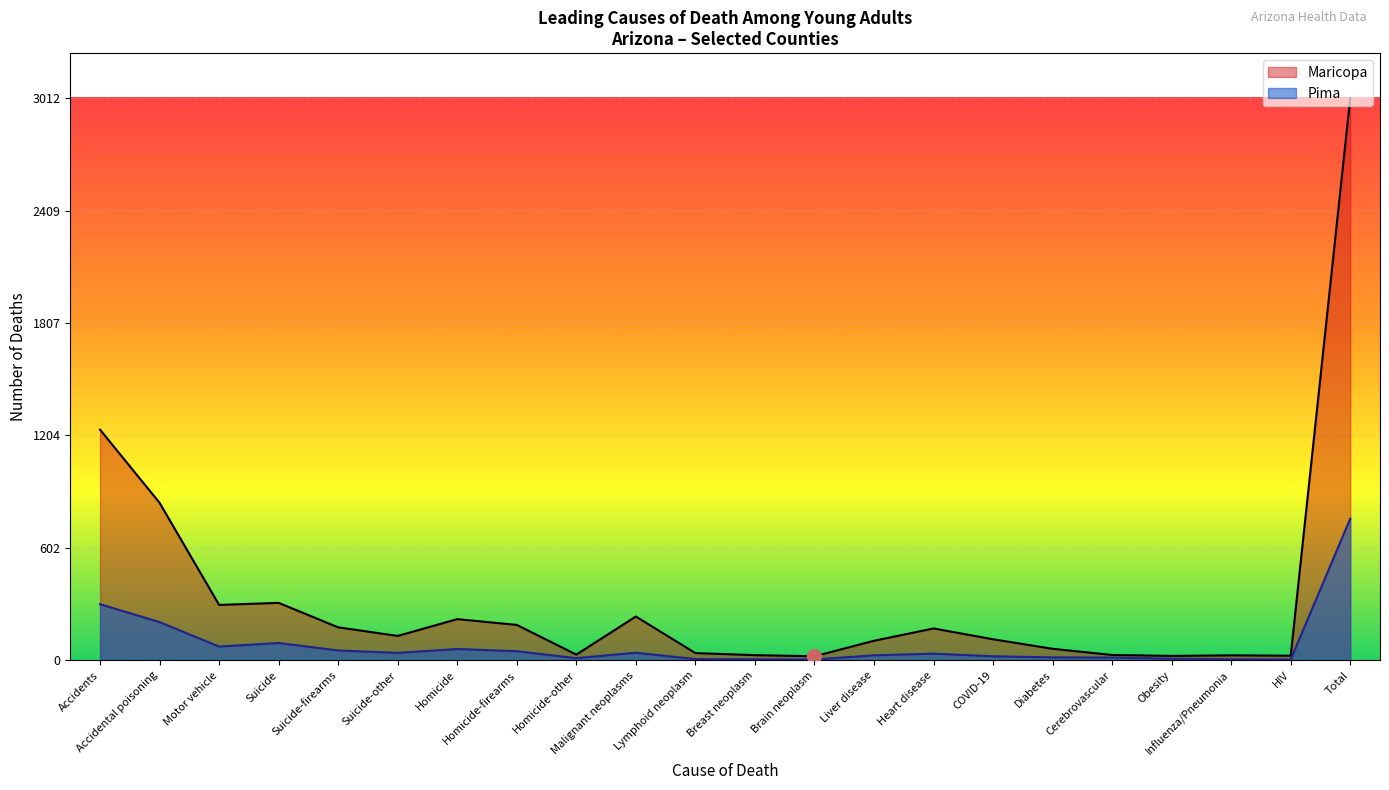

Reading right to left, what are all the values shown in this chart?

Maricopa: 3012	25	27	24	29	62	113	171	105	22	28	39	235	31	190	221	131	177	308	297	844	1236
Pima: 759	5	6	9	15	16	22	36	27	5	6	7	41	12	49	61	40	53	93	74	205	301